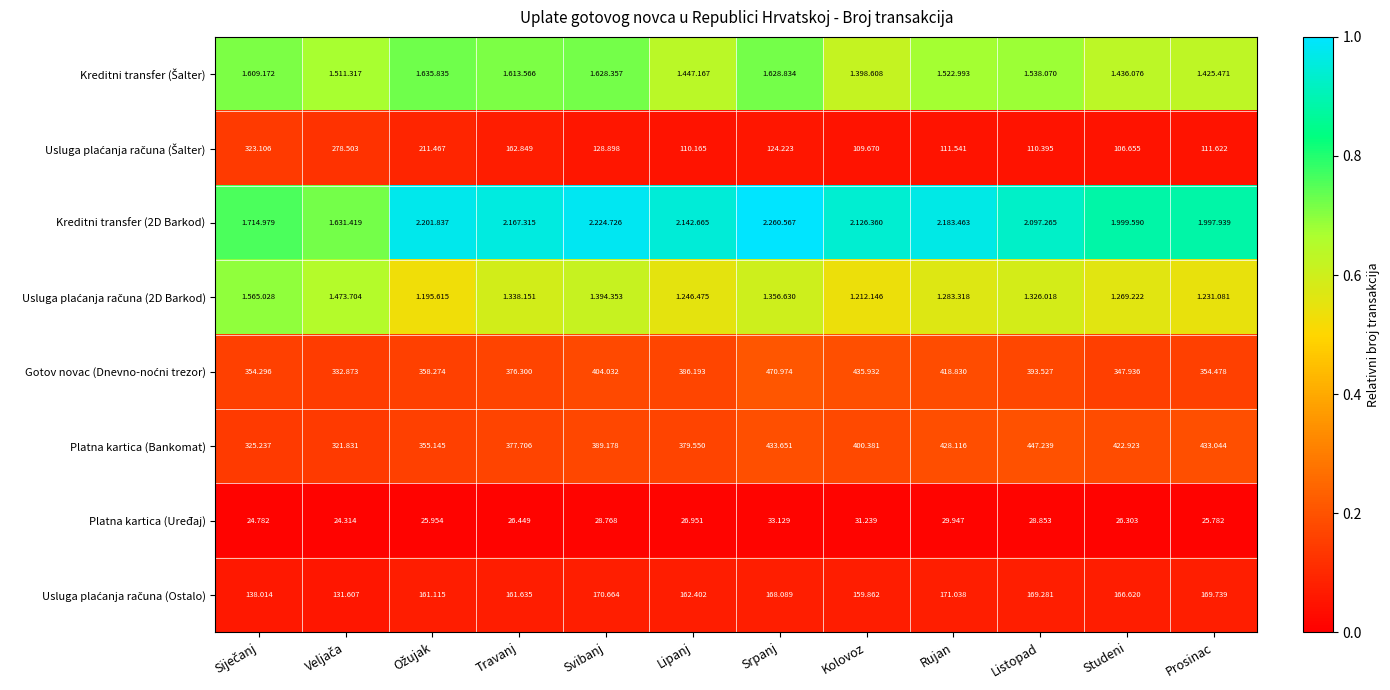

Where is Platna kartica (Bankomat) nearest to the value 384?

Lipanj